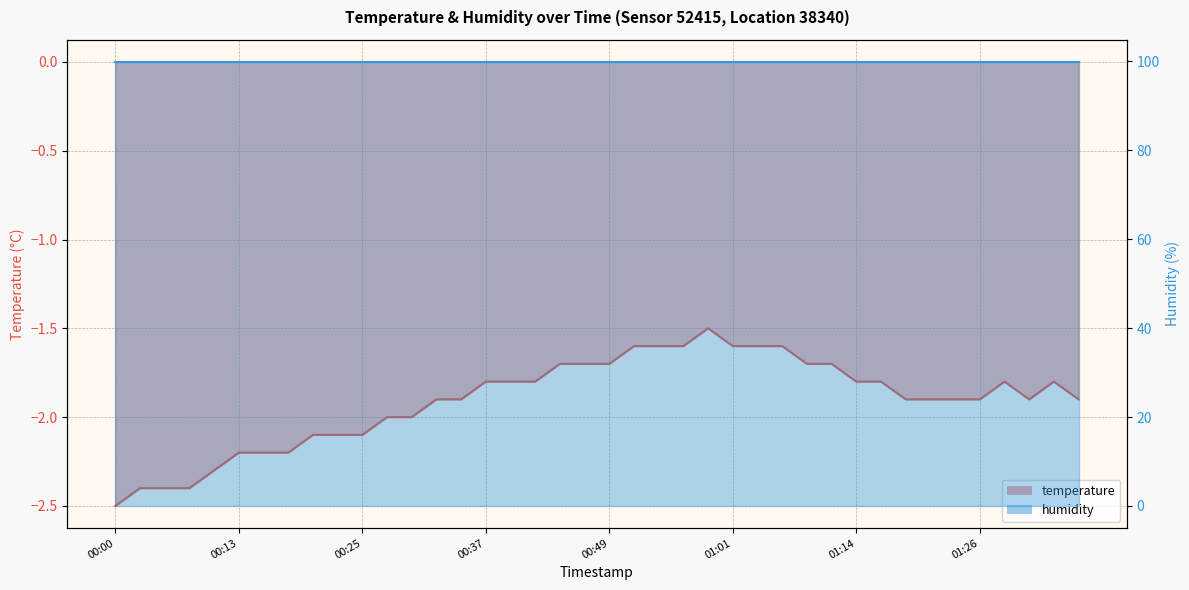

What is the difference between the second highest and minimum values in the temperature line series?

0.9